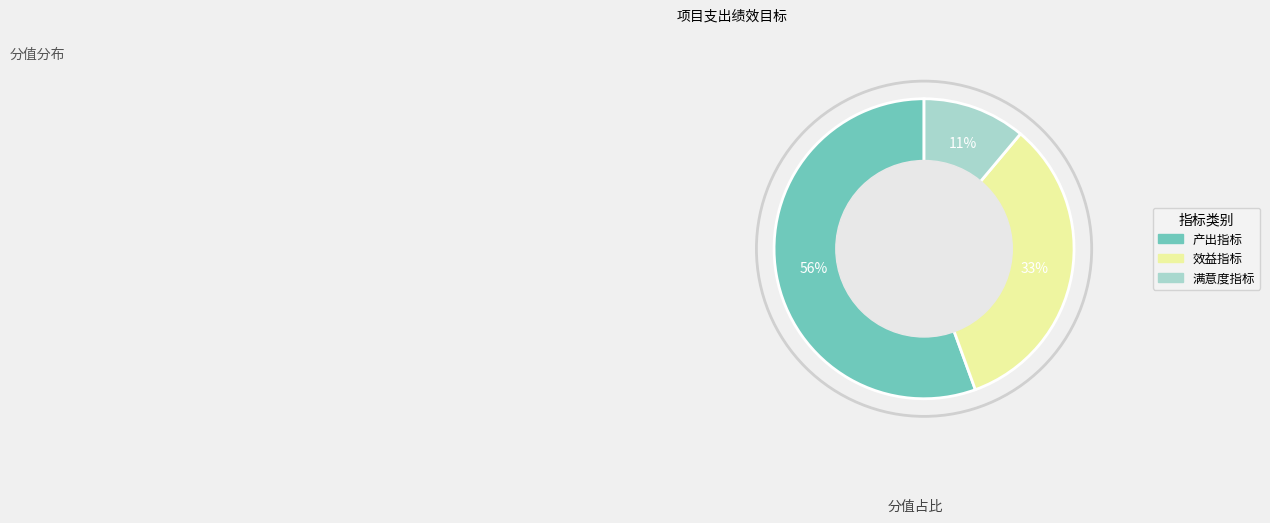

Between 产出指标 and 效益指标, which is larger?

产出指标